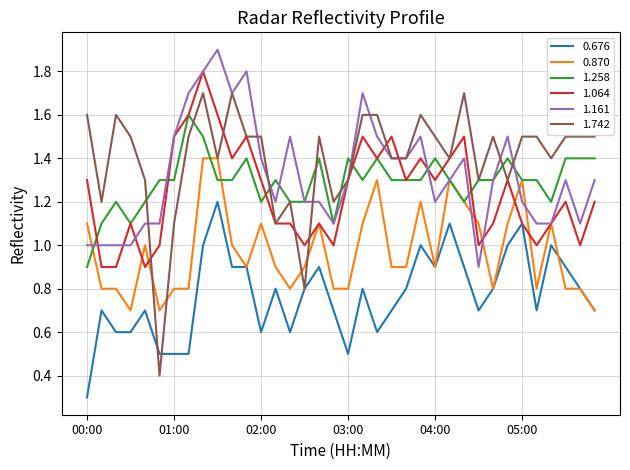

How many 1.258 values are between 1 and 2?

35